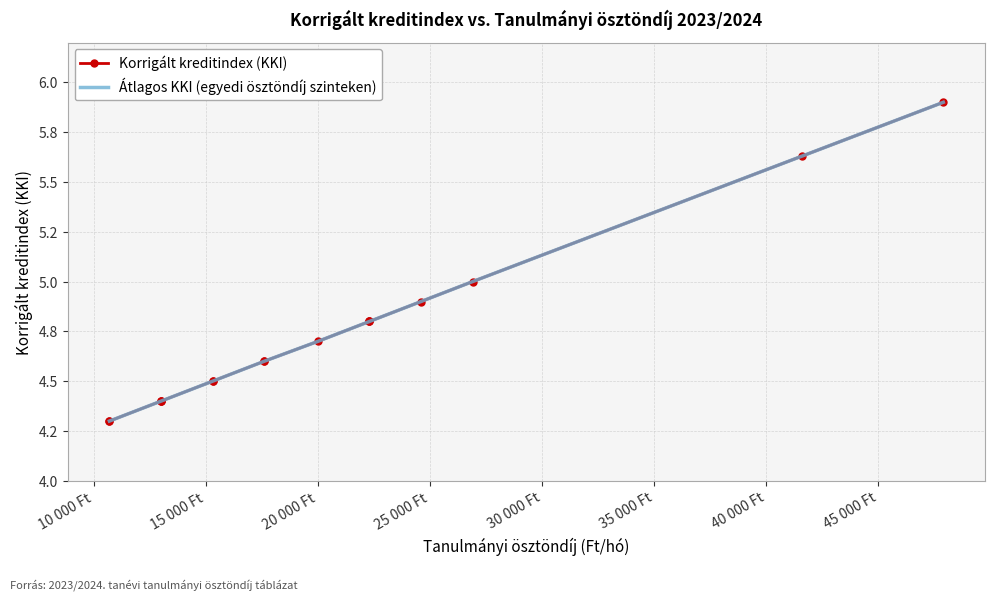

What is the maximum value shown in the chart?

5.9